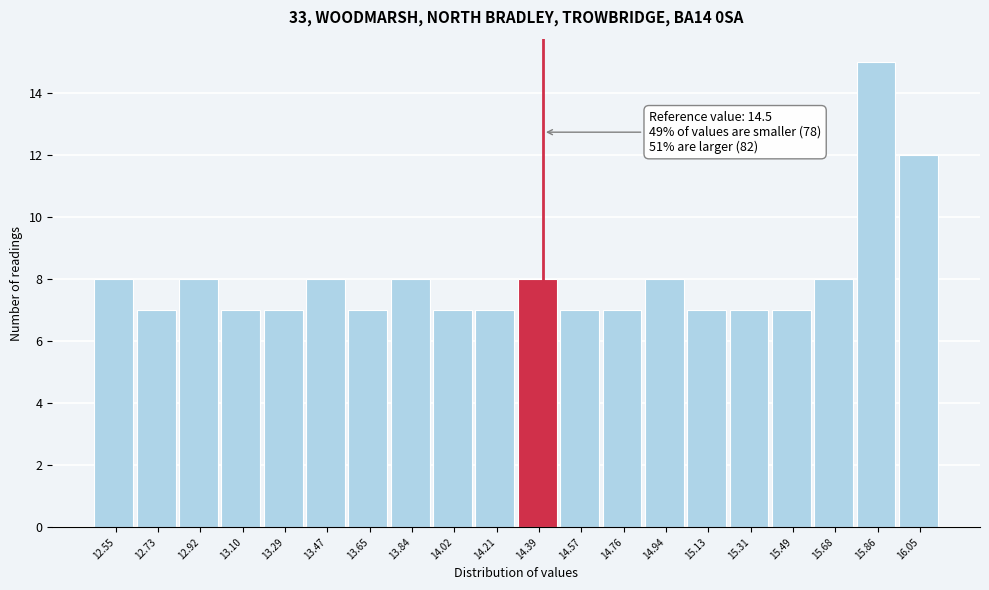

Reading left to right, list all the values displayed in this chart.

12.55=8	12.73=7	12.92=8	13.10=7	13.29=7	13.47=8	13.65=7	13.84=8	14.02=7	14.21=7	14.39=8	14.57=7	14.76=7	14.94=8	15.13=7	15.31=7	15.49=7	15.68=8	15.86=15	16.05=12